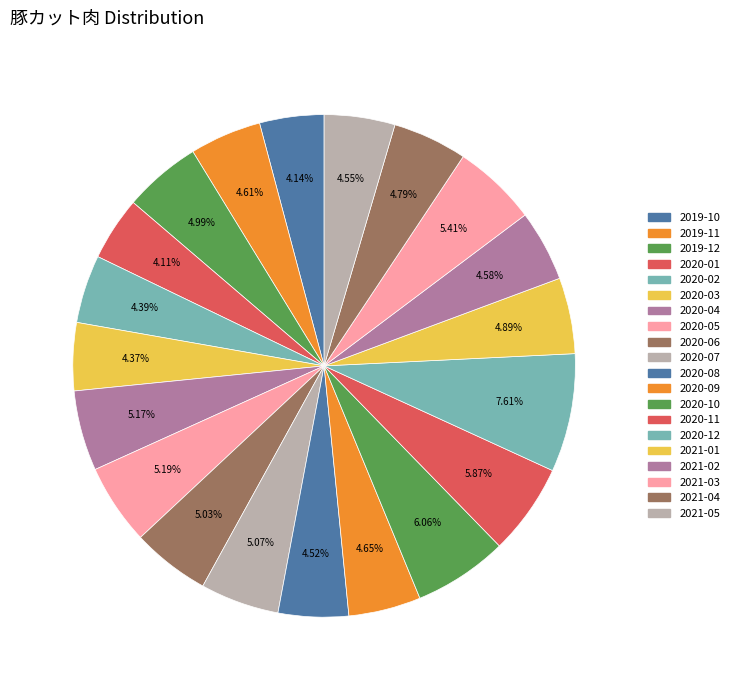

How many segments does this pie chart have?

20